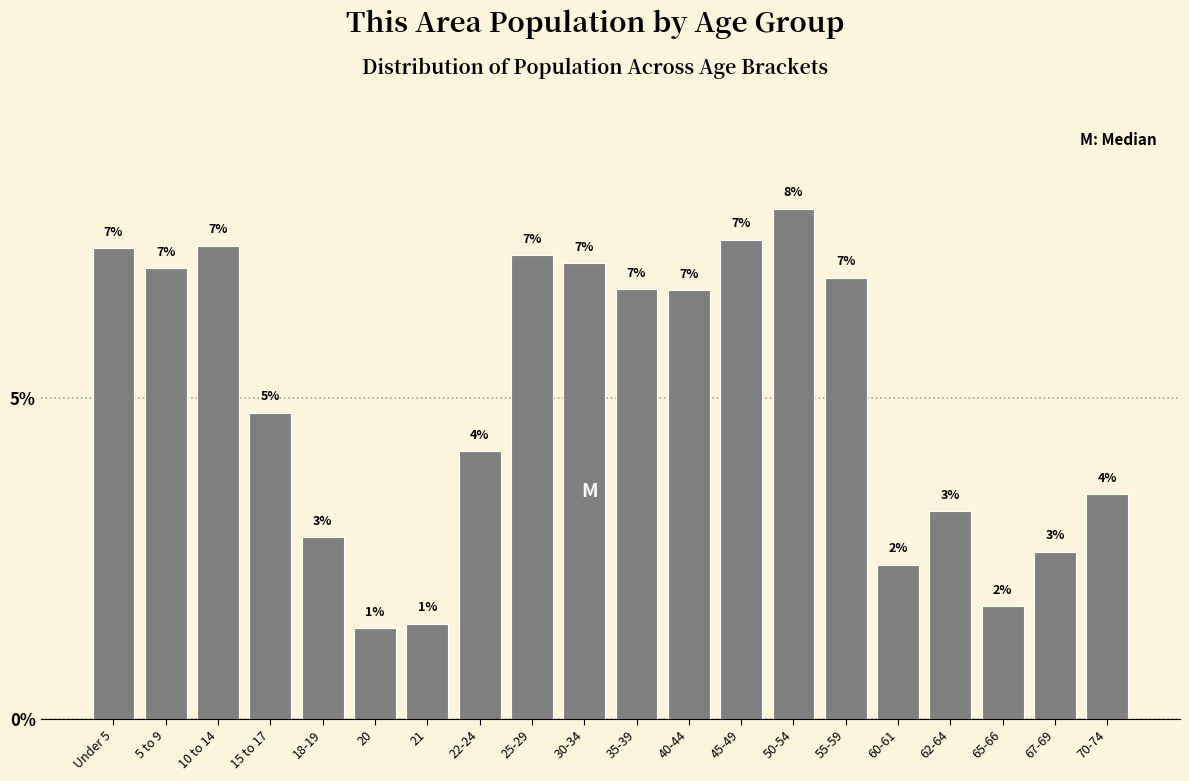

What is the label of the 10th bar from the left?

30-34